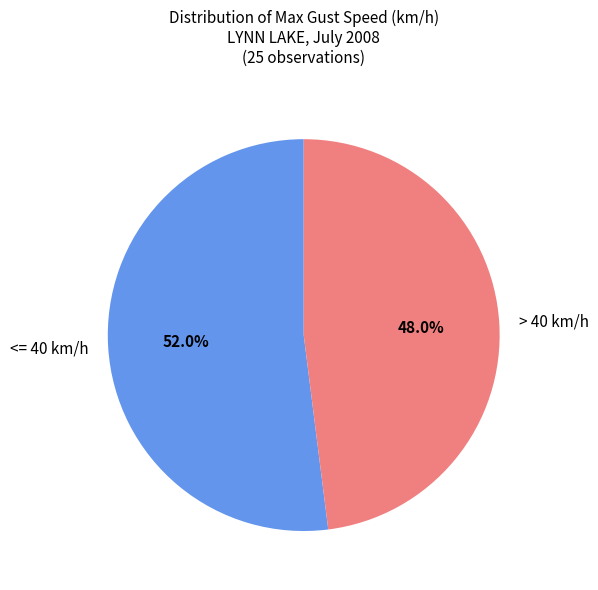

Do > 40 km/h and <= 40 km/h together represent more than half of the pie?

Yes